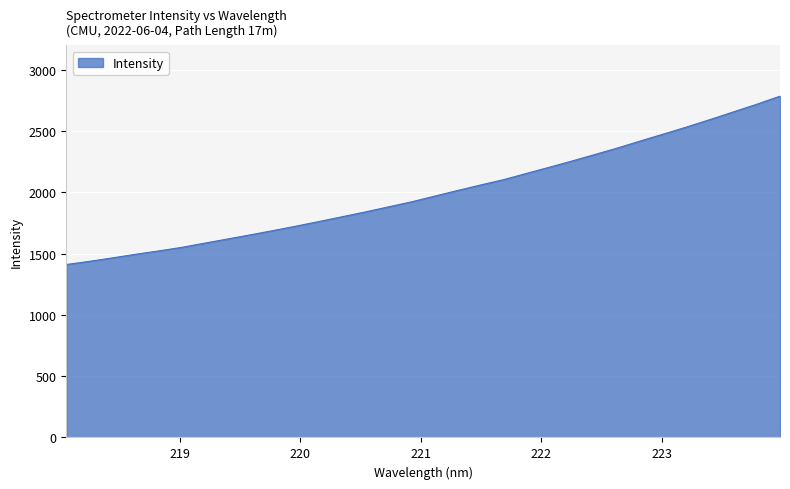

What is the difference between the maximum and minimum values?

1374.4